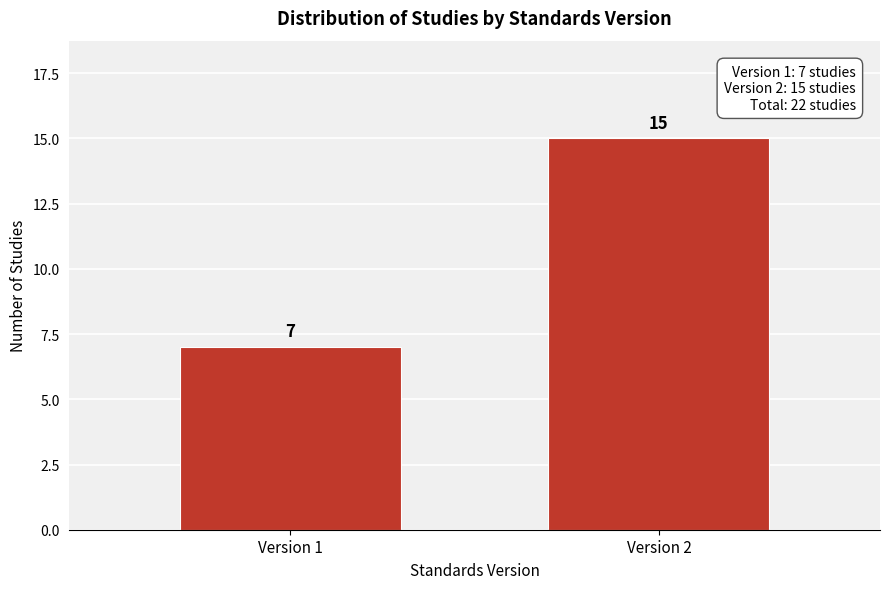

Reading right to left, extract all data points from this chart.

Version 2=15	Version 1=7